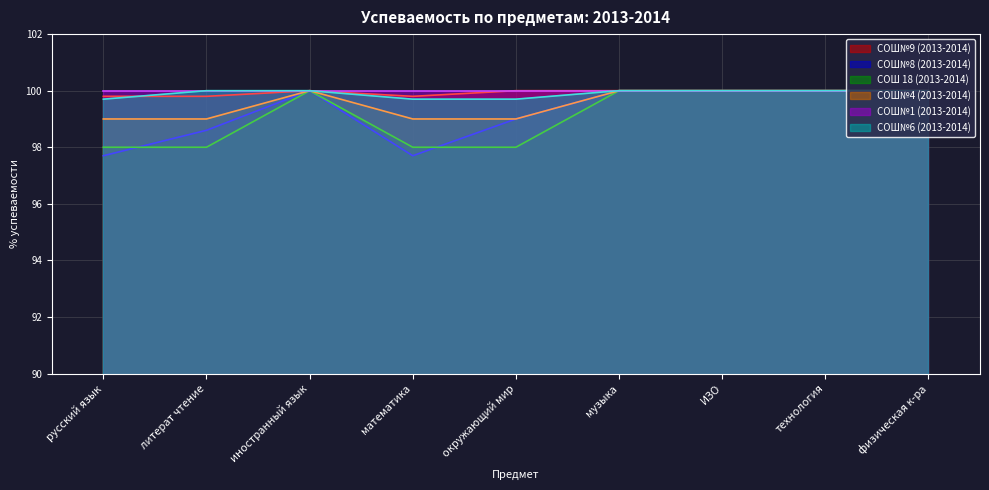

What is the total value across all series at литерат чтение?

595.4